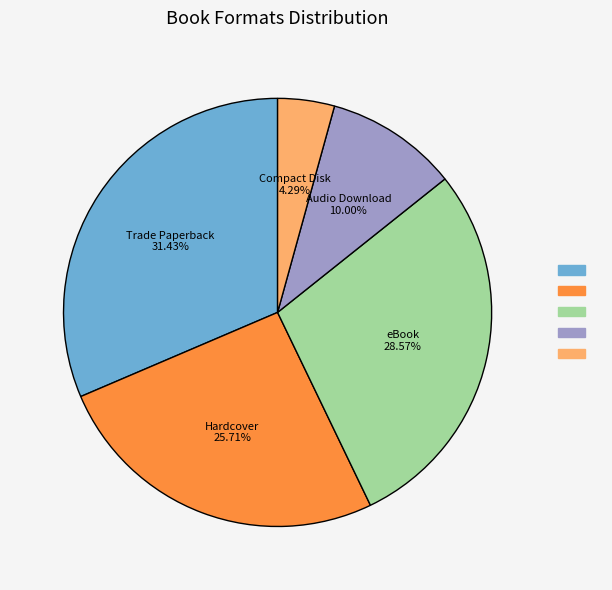

Is there any slice that represents more than half of the pie?

No